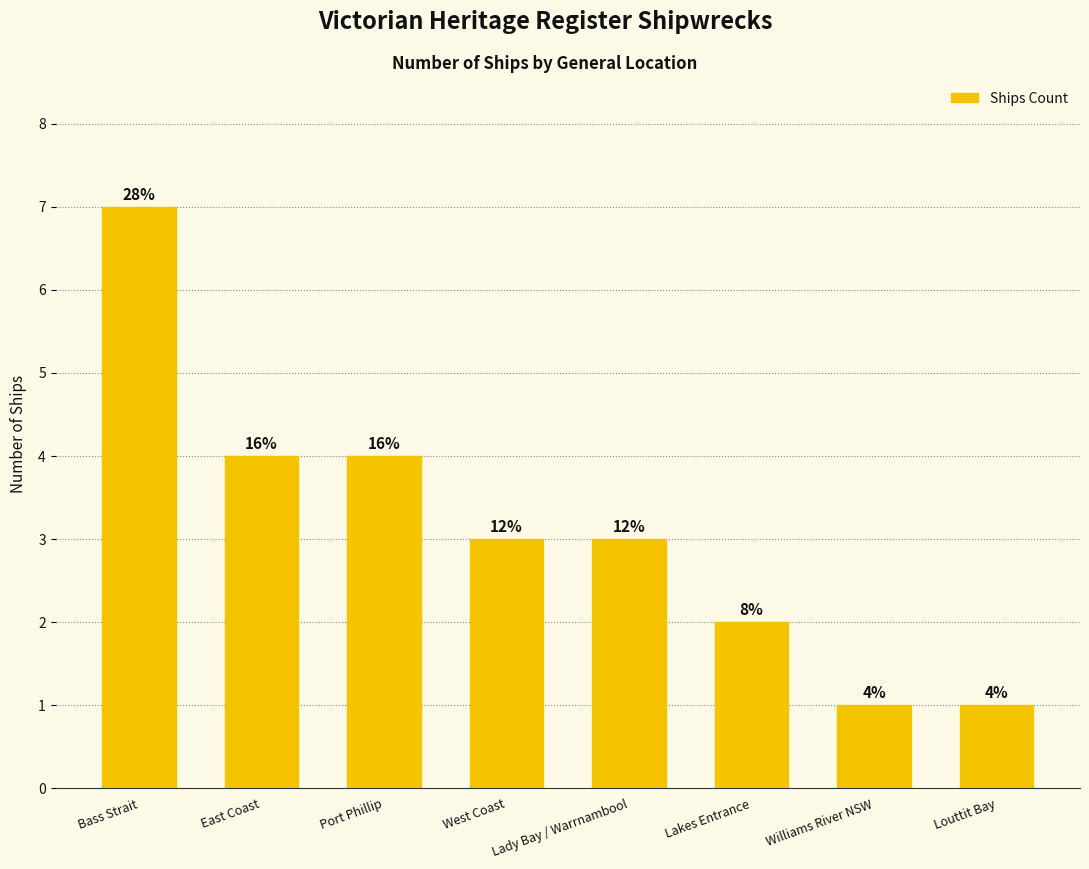

Where is the data nearest to the value 4?

East Coast